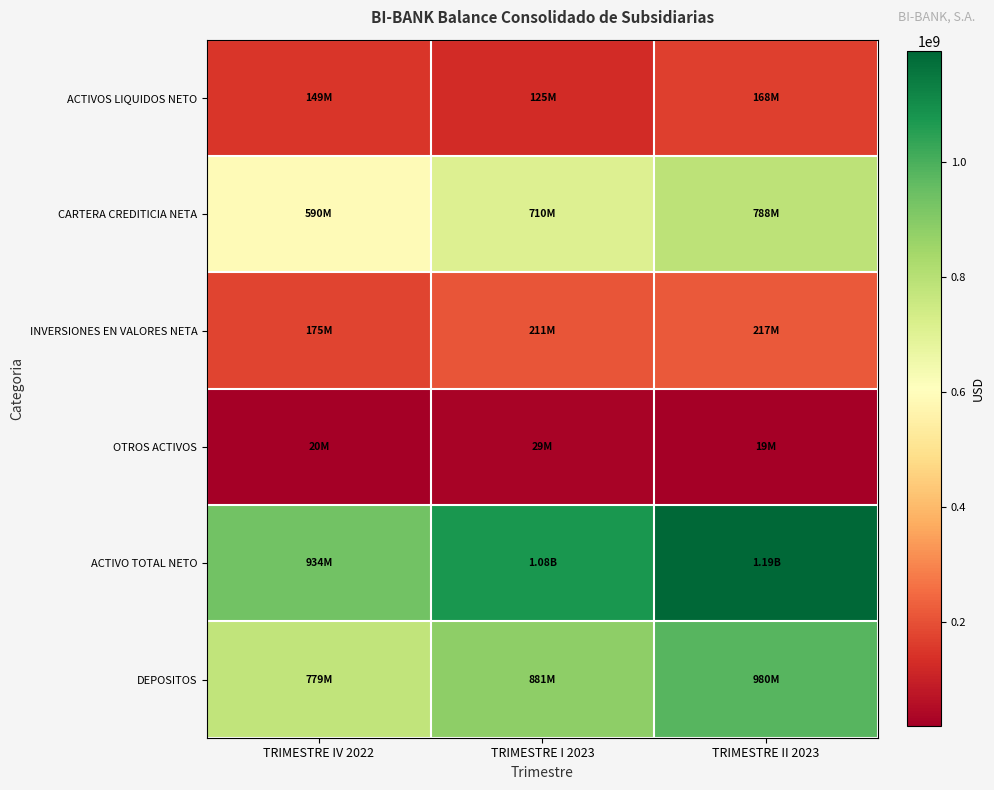

Reading right to left, what are all the values shown in this chart?

ACTIVOS LIQUIDOS NETO: TRIMESTRE II 2023=168292268.8	TRIMESTRE I 2023=125257837.1	TRIMESTRE IV 2022=149130474.5
CARTERA CREDITICIA NETA: TRIMESTRE II 2023=788158575.5	TRIMESTRE I 2023=709898013.5	TRIMESTRE IV 2022=589784616.3
INVERSIONES EN VALORES NETA: TRIMESTRE II 2023=217122758.5	TRIMESTRE I 2023=211307000.9	TRIMESTRE IV 2022=175355801.4
OTROS ACTIVOS: TRIMESTRE II 2023=19121812.3	TRIMESTRE I 2023=28998501.6	TRIMESTRE IV 2022=19965748.6
ACTIVO TOTAL NETO: TRIMESTRE II 2023=1192695415.2	TRIMESTRE I 2023=1075461353.0	TRIMESTRE IV 2022=934236640.7
DEPOSITOS: TRIMESTRE II 2023=979843218.5	TRIMESTRE I 2023=881185046.2	TRIMESTRE IV 2022=779333408.1